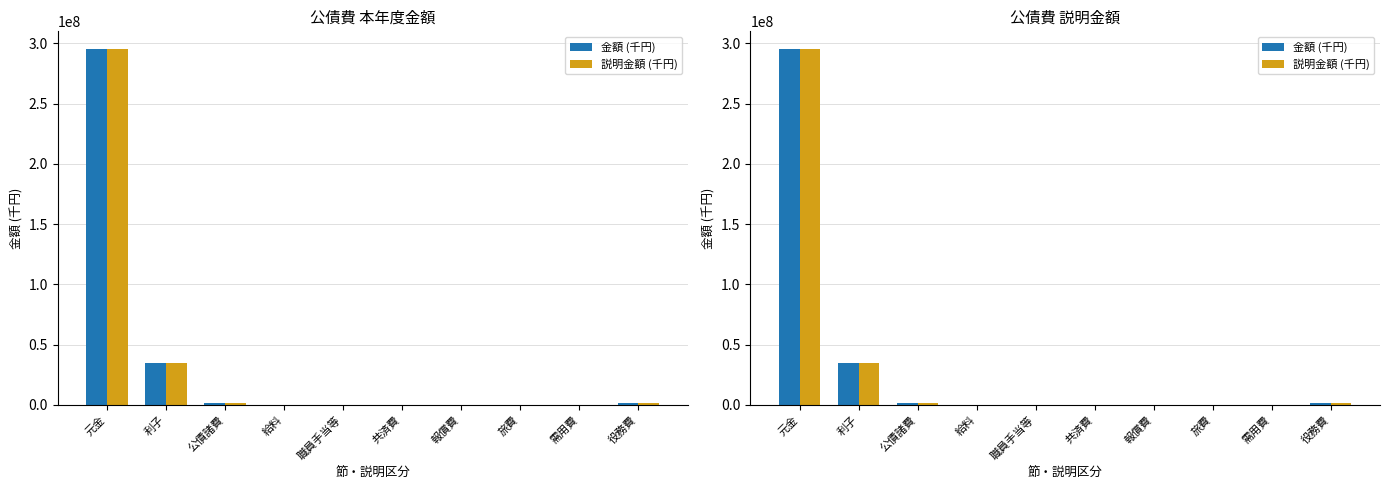

What is the highest value of the 説明金額 (千円) series?

295137507